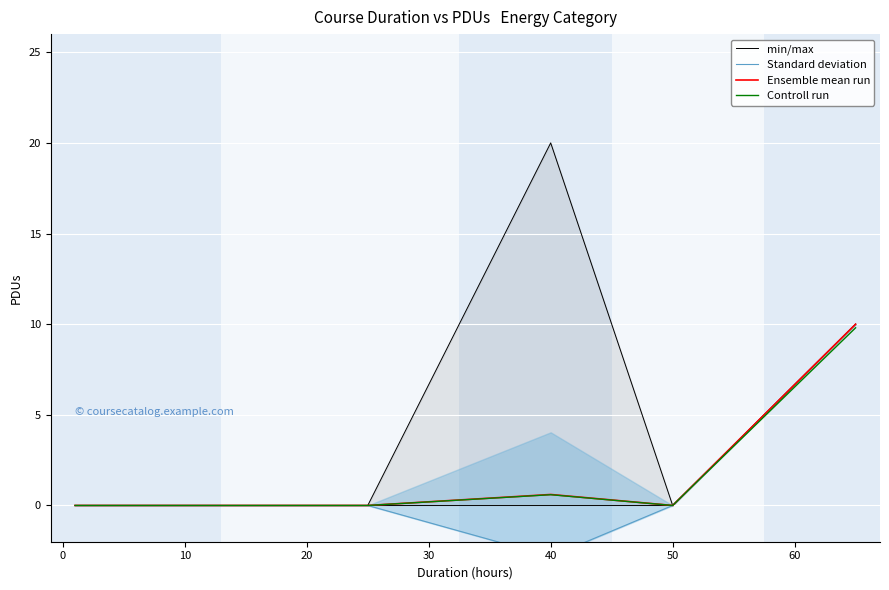

Is it true that min/max equals -5.8 at −10?

False